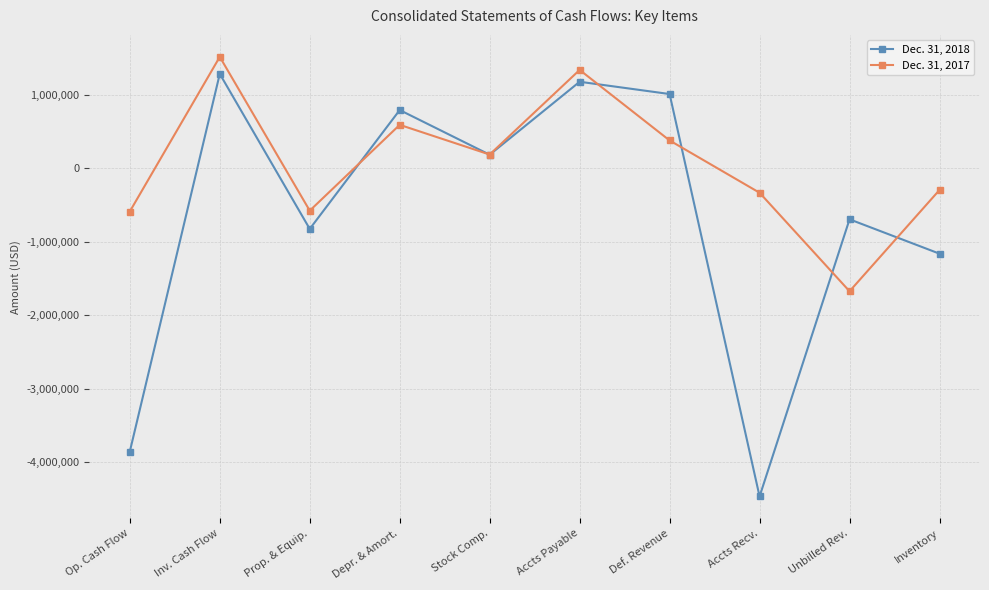

Where is Dec. 31, 2018 nearest to the value -1593439?

Inventory